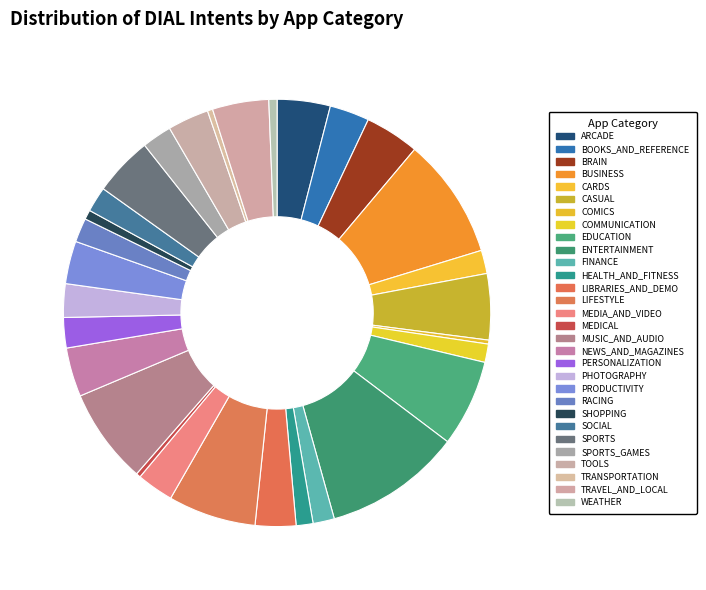

Does any single category account for the majority?

No